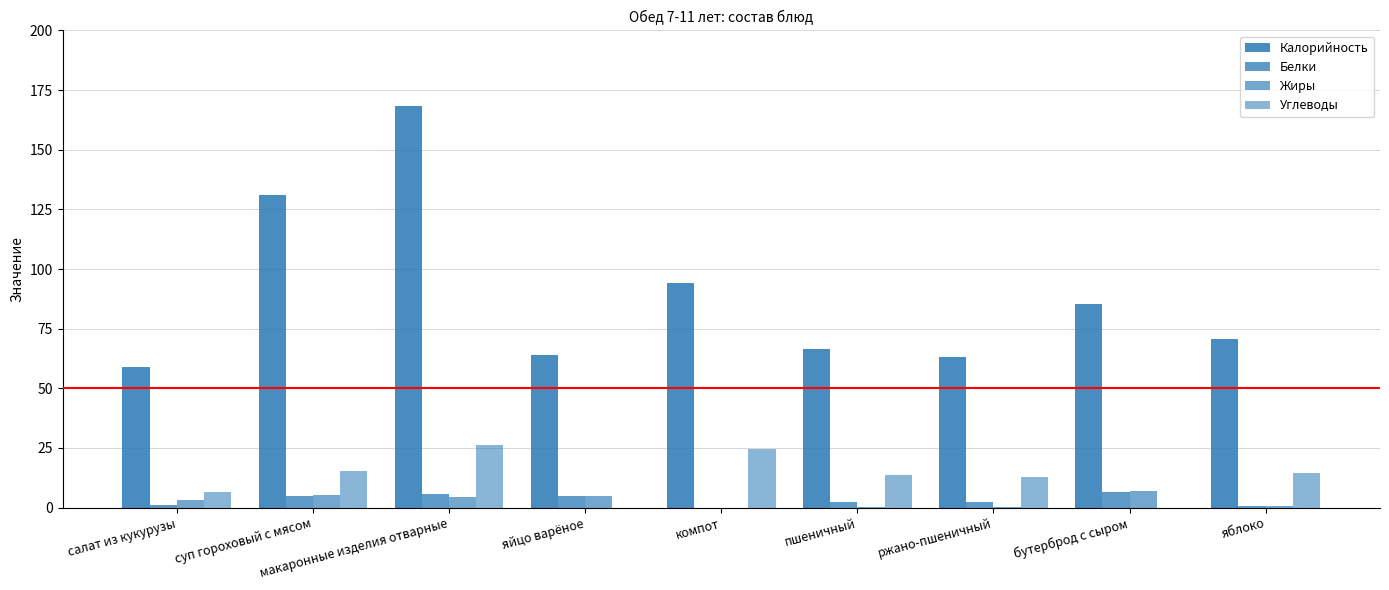

Rank the series at пшеничный from lowest to highest value.

Жиры, Белки, Углеводы, Калорийность